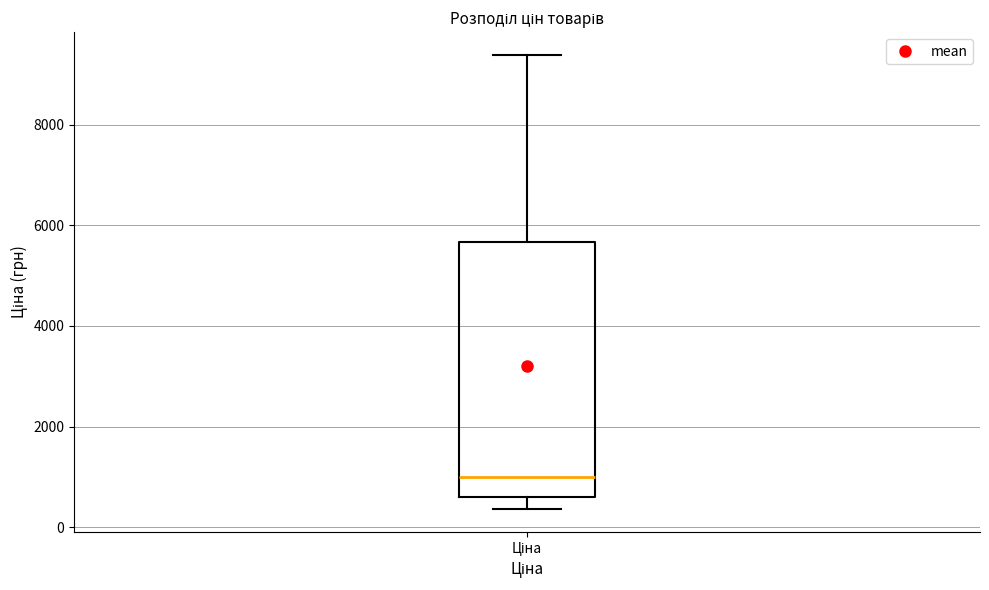

Read this box plot against the y-axis: the position of the median line, the range covered by the box, and the ends of both whiskers. The values are not printed on the chart, so give them approximately, as read against the axis.

median 1000, box 600 to 5600, whiskers 400 to 9400